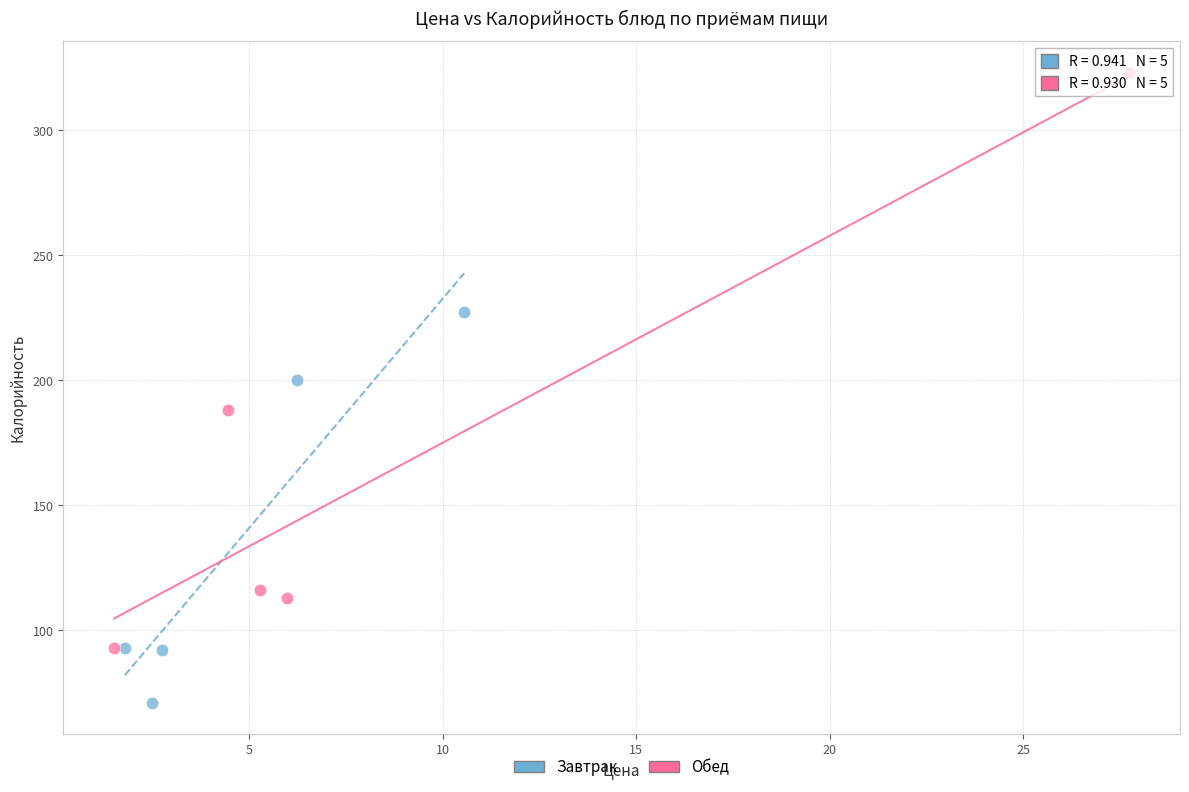

Which series has the largest Y range (max minus min)?

Обед